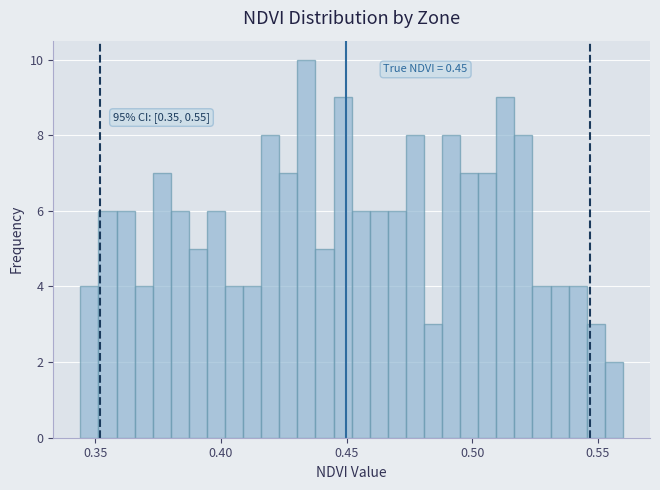

Around what value on the x-axis is the tallest bar? Give the approximate position of its centre, as read against the axis.

0.435